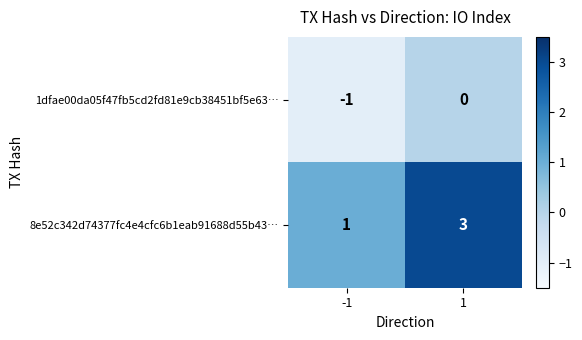

Which series has the widest spread of values?

8e52c342d74377fc4e4cfc6b1eab91688d55b43…